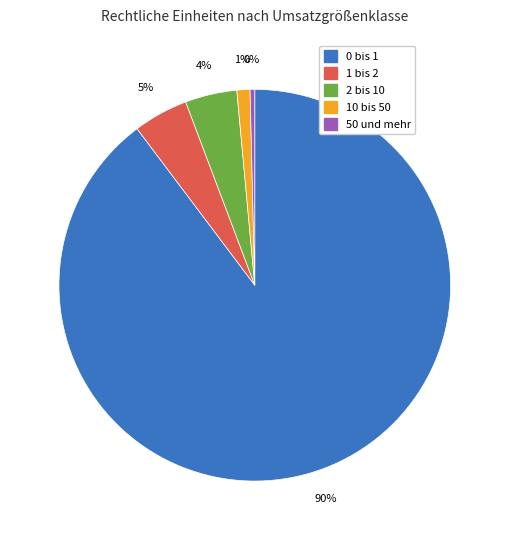

Does any single category account for the majority?

Yes